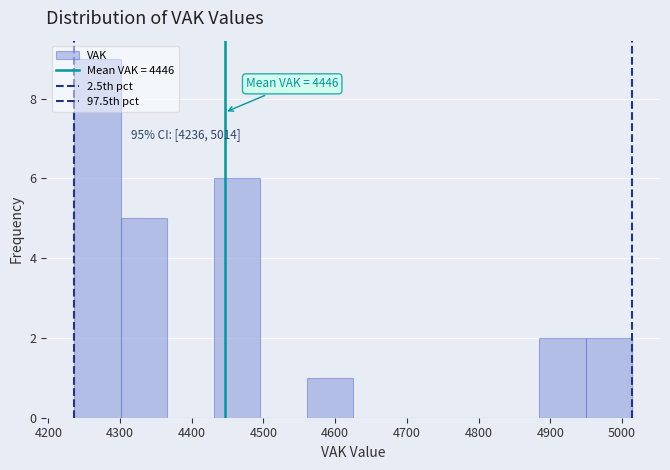

Over which range of the x-axis is the bar tallest?

4240 to 4300